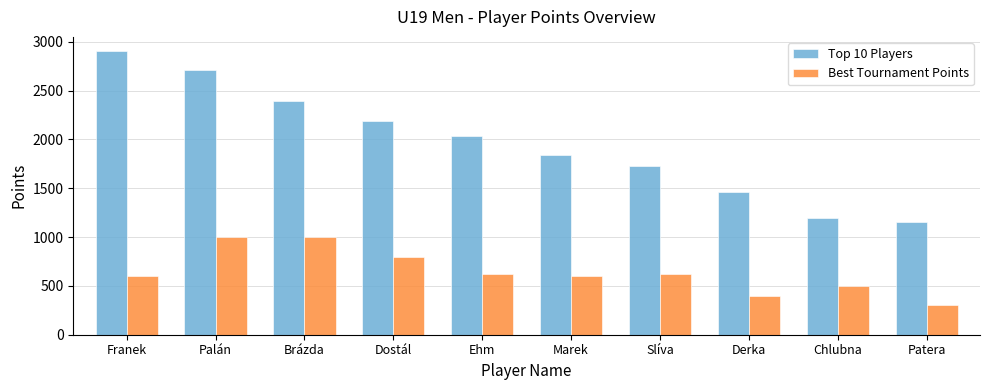

Reading left to right, list all the values displayed in this chart.

Top 10 Players: 2904	2712	2388	2192	2038	1840	1724	1465	1200	1150
Best Tournament Points: 600	1000	1000	800	624	600	624	400	500	300